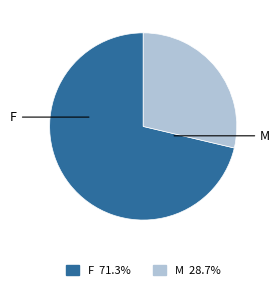

Which slice is the largest?

F